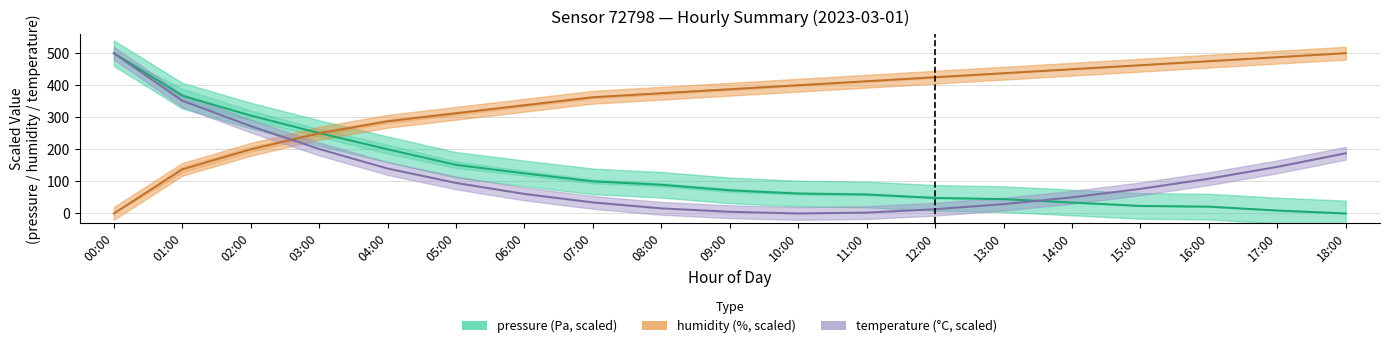

What is the value of the temperature point at the 3rd from the left?

272.5